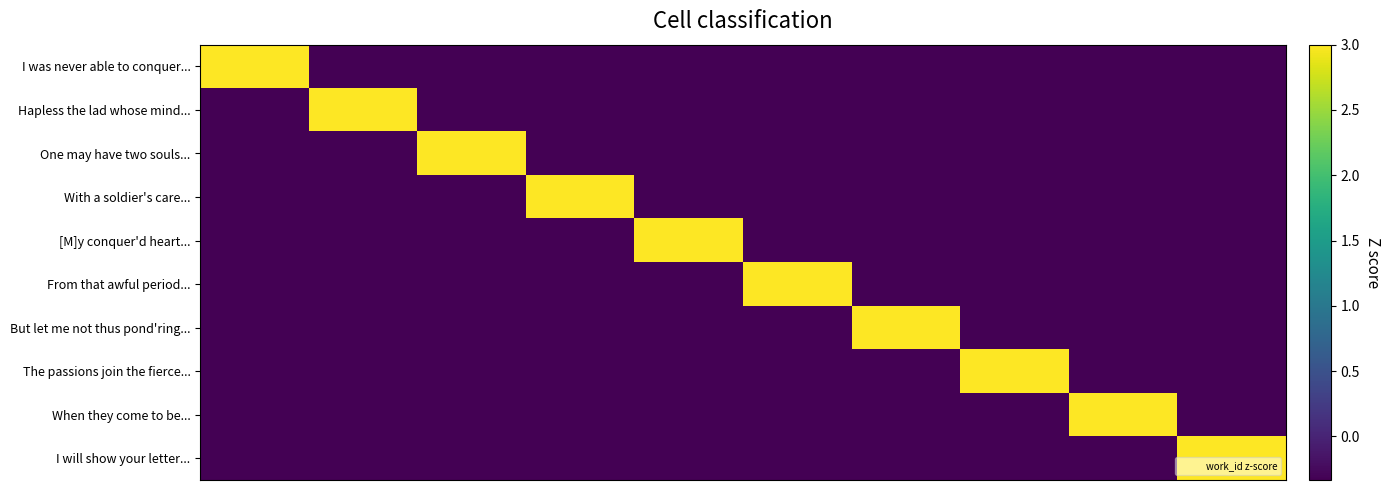

List the series in order of their peak value, lowest first.

I was never able to conquer..., From that awful period..., One may have two souls..., With a soldier's care..., [M]y conquer'd heart..., But let me not thus pond'ring..., The passions join the fierce..., When they come to be..., I will show your letter..., Hapless the lad whose mind...